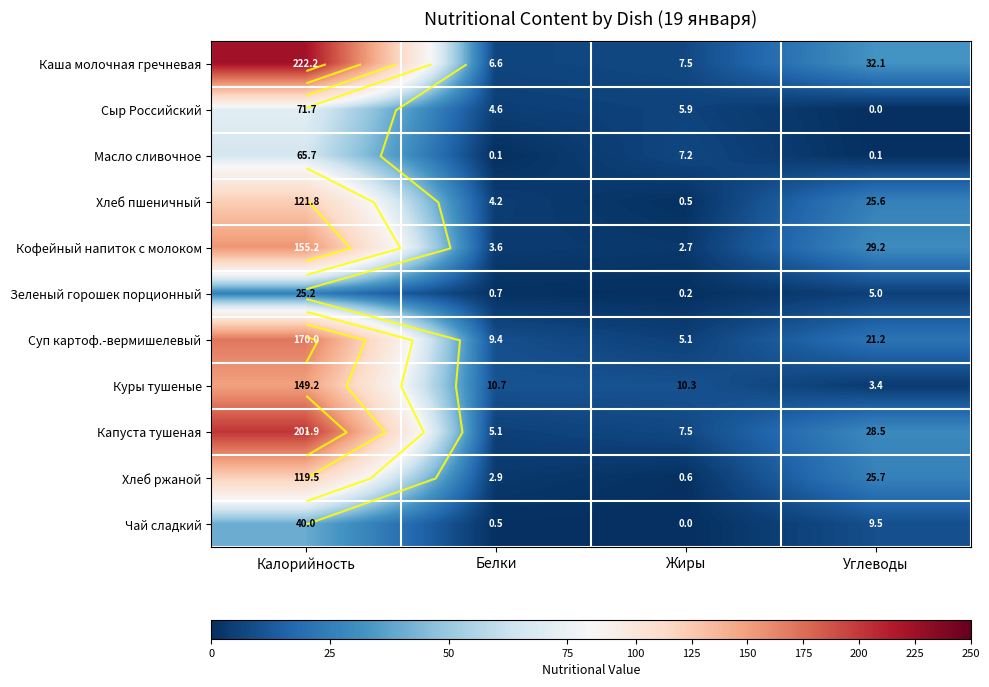

What is the sum of all Кофейный напиток с молоком values?

190.7